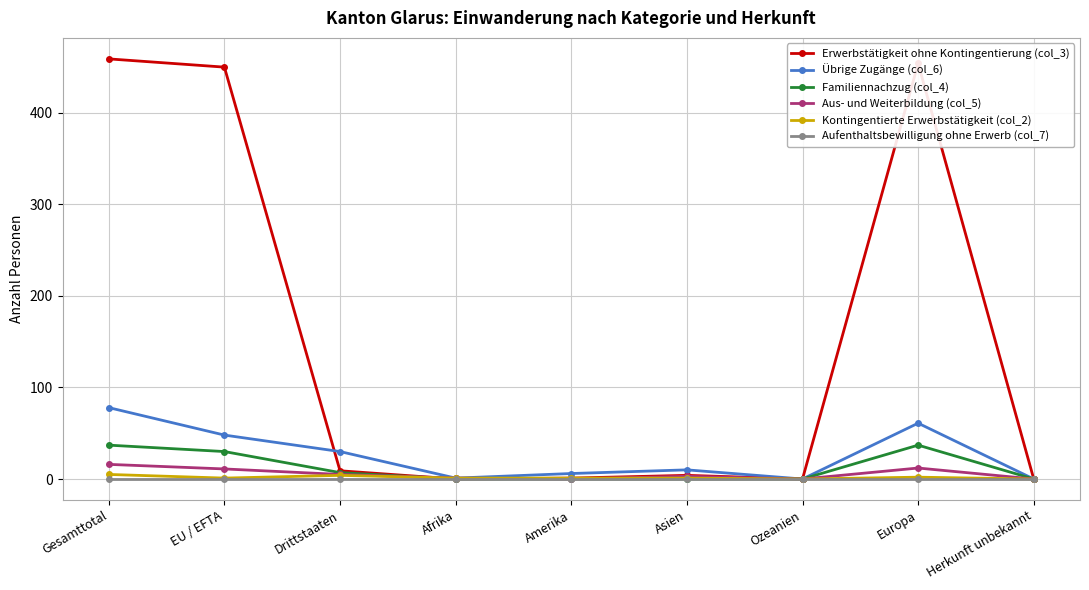

Which series has the widest spread of values?

Erwerbstätigkeit ohne Kontingentierung (col_3)